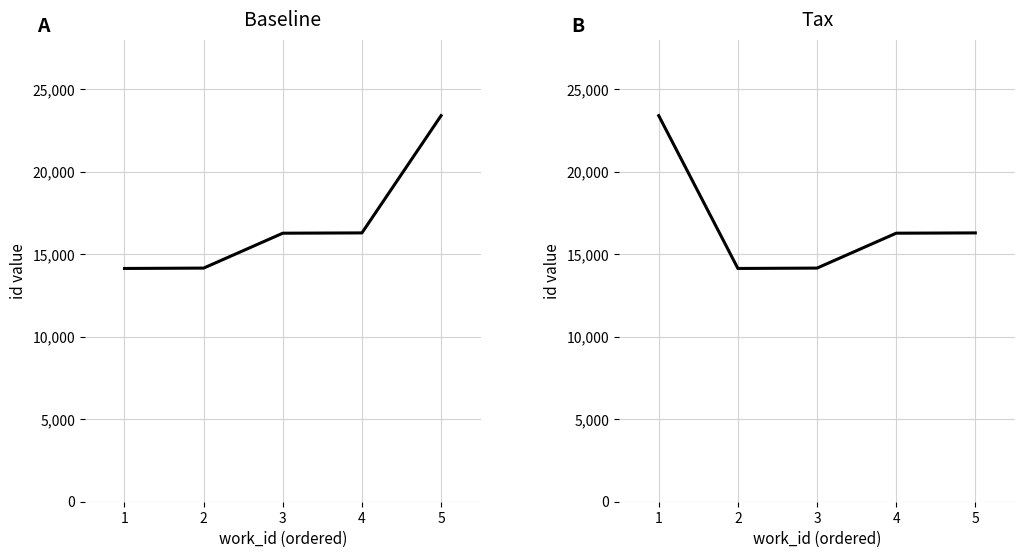

Is it true that the value at 3 is 23966?

False